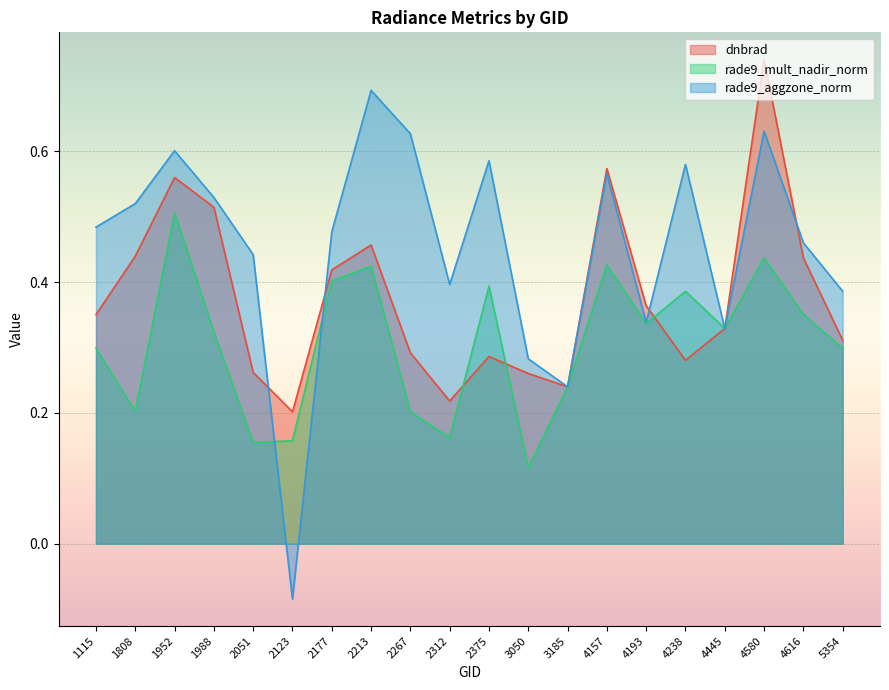

True or false: dnbrad has a value of 0.4 at 2375.

False